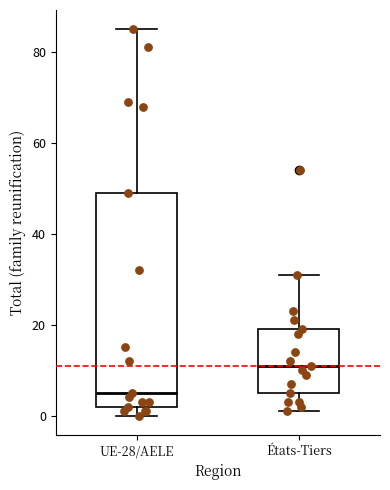

Comparing the boxes themselves (not the whiskers), which one is the tallest?

UE-28/AELE